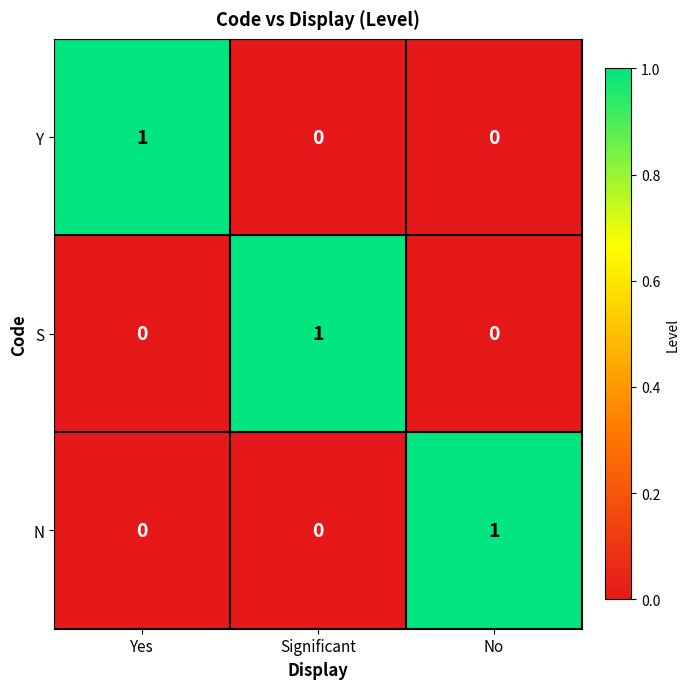

The N series shows 0 at Significant. True or false?

True